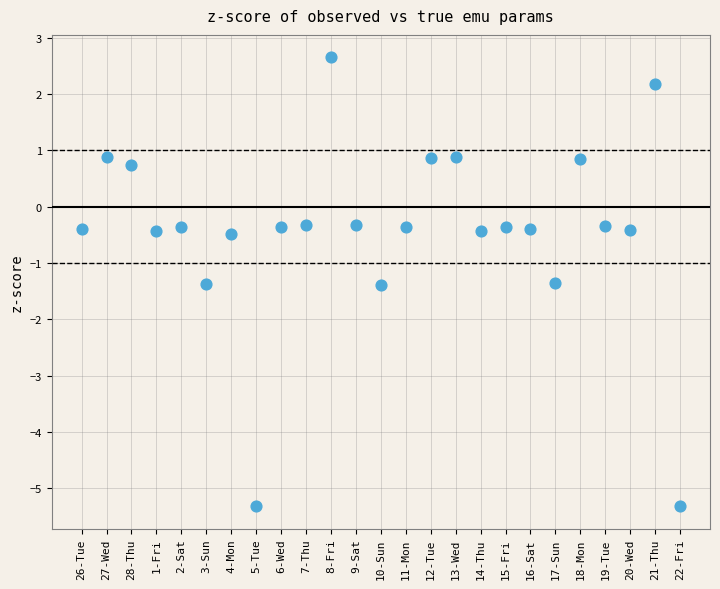

What is the range of Y values (max minus min)?

8.0